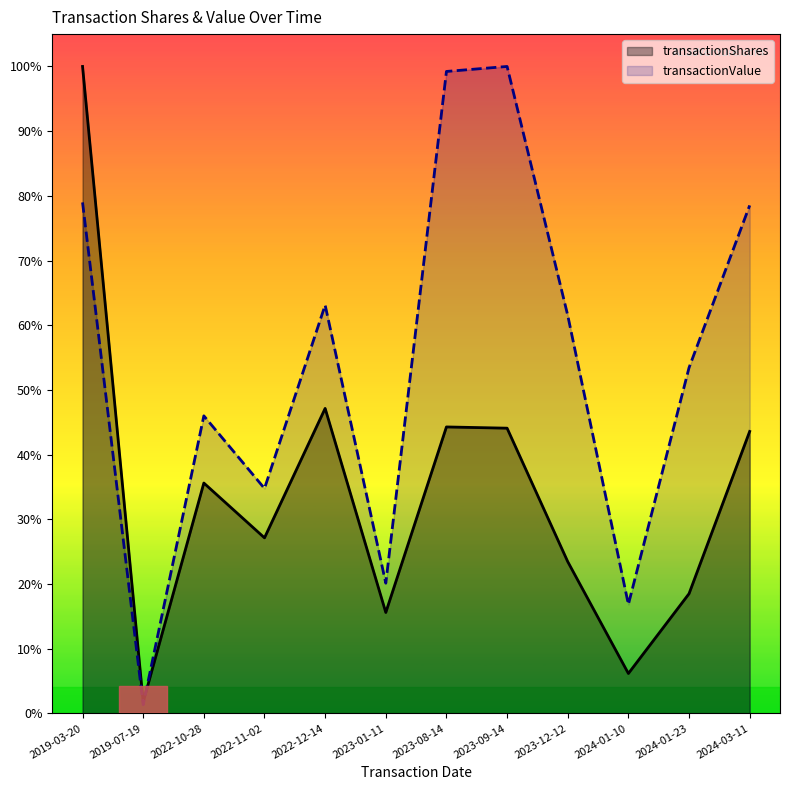

What is the value of the transactionValue point at the 2nd from the left?

254416.0